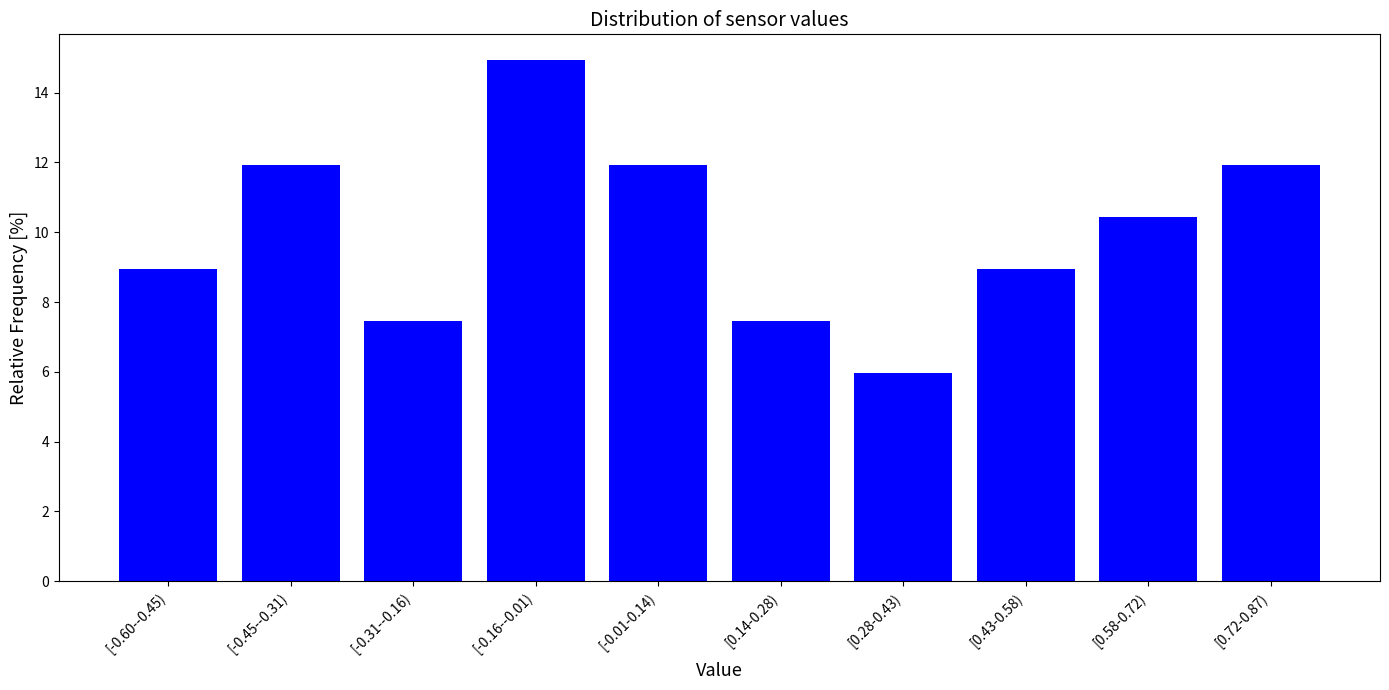

Reading left to right, extract all data points from this chart.

9.0	11.9	7.5	14.9	11.9	7.5	6.0	9.0	10.4	11.9